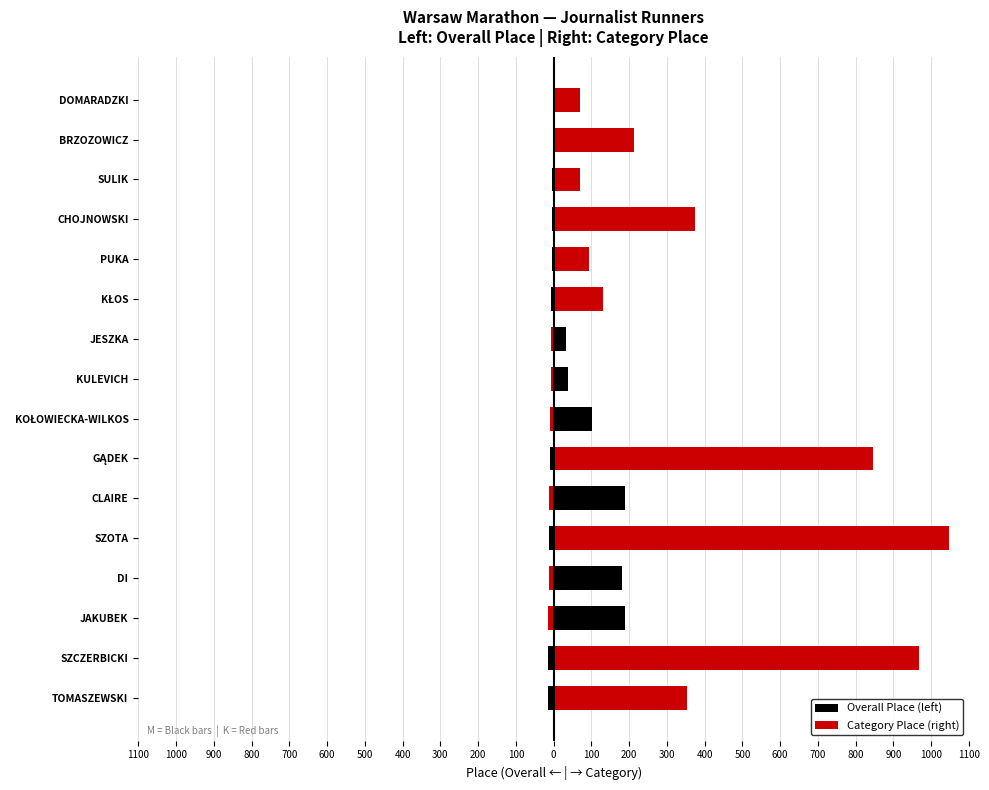

Which has a higher value, PUKA or DOMARADZKI?

DOMARADZKI